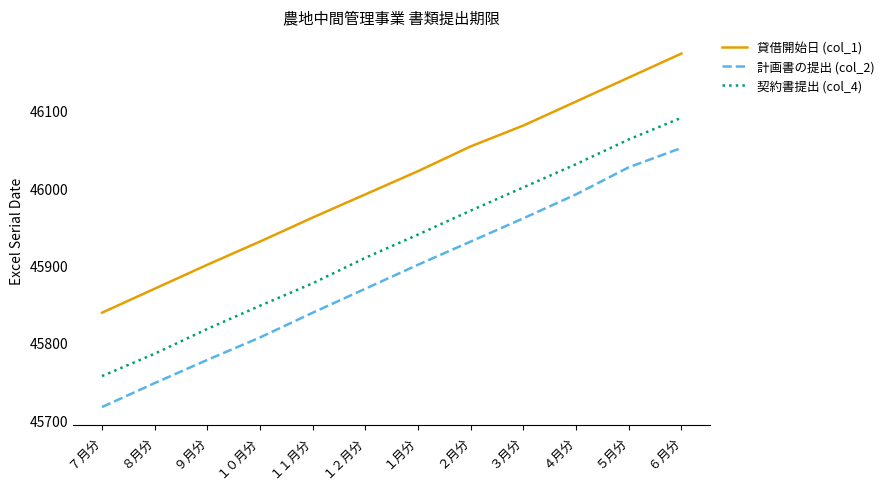

What is the minimum value shown in the chart?

45717